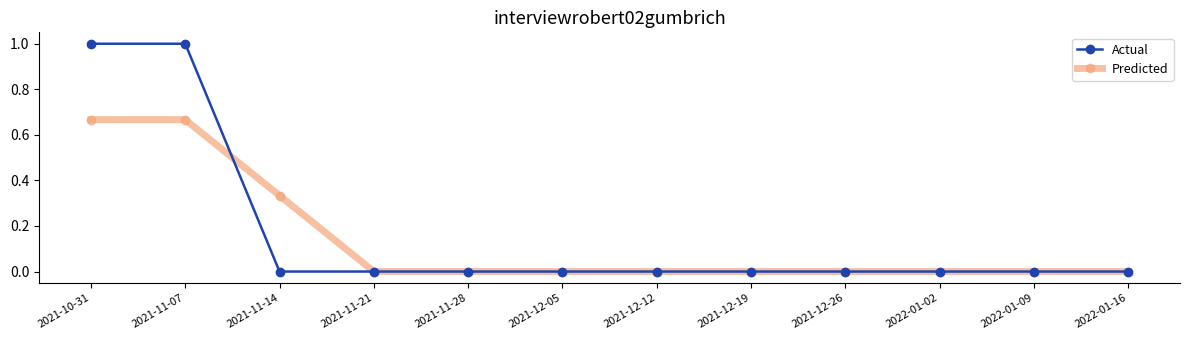

The value of Actual at 2021-12-05 is 0.0. True or false?

True